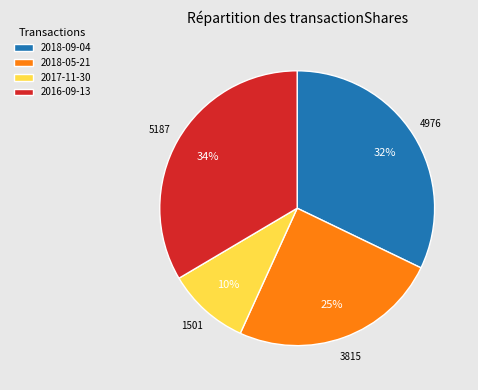

Does 2018-05-21 account for over 50% of the chart?

No